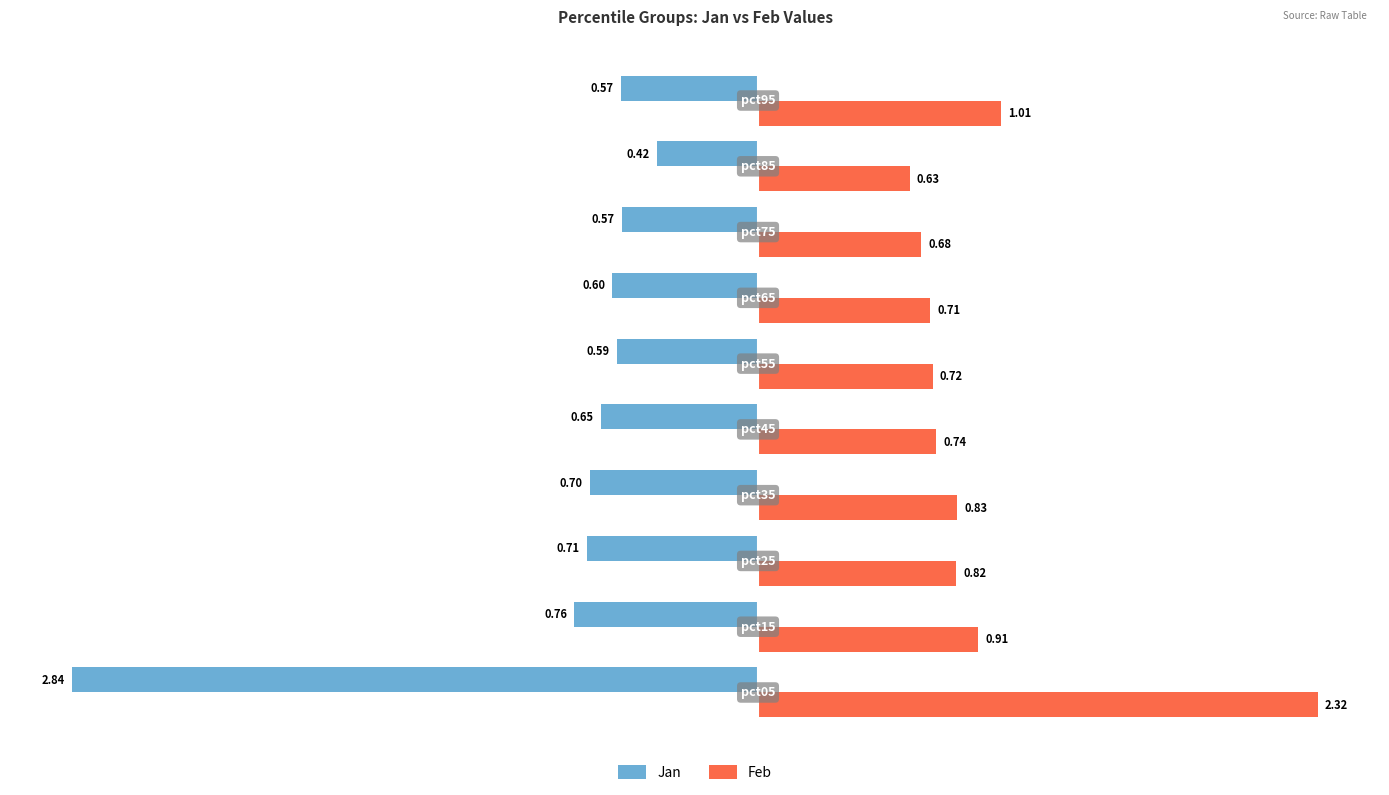

At how many categories does at least one series exceed 0?

10